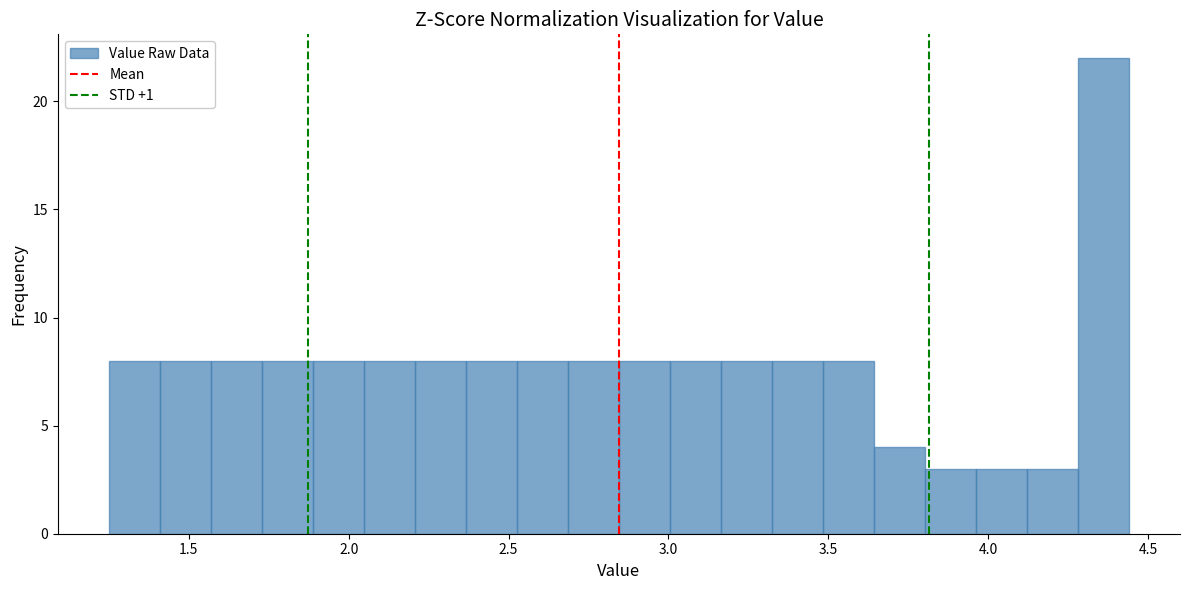

Read against the x-axis, roughly where is the centre of the tallest bar?

4.35